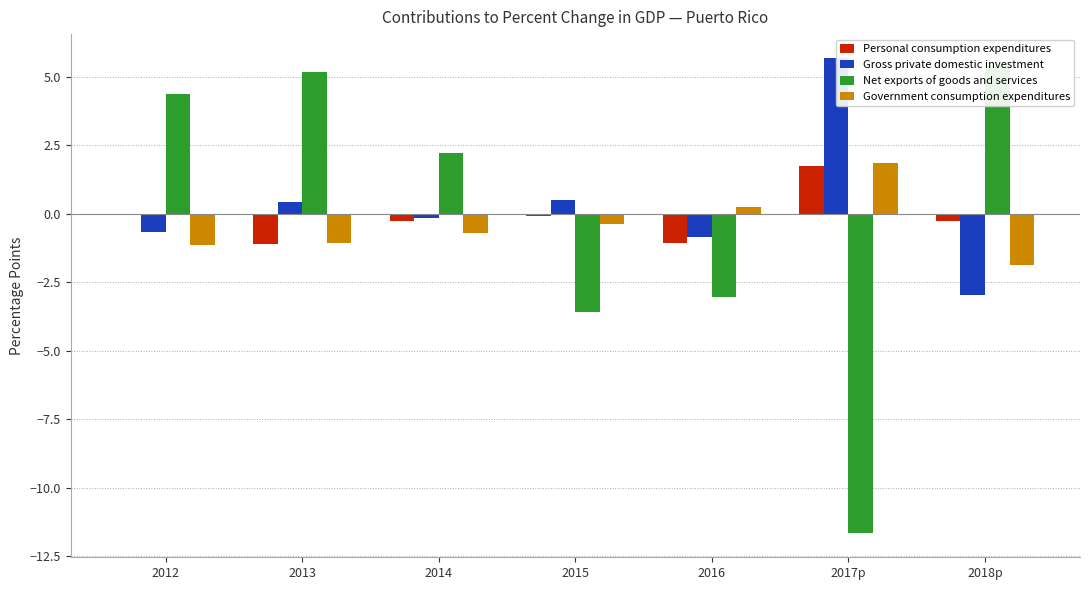

Which series has the largest total across all categories?

Gross private domestic investment